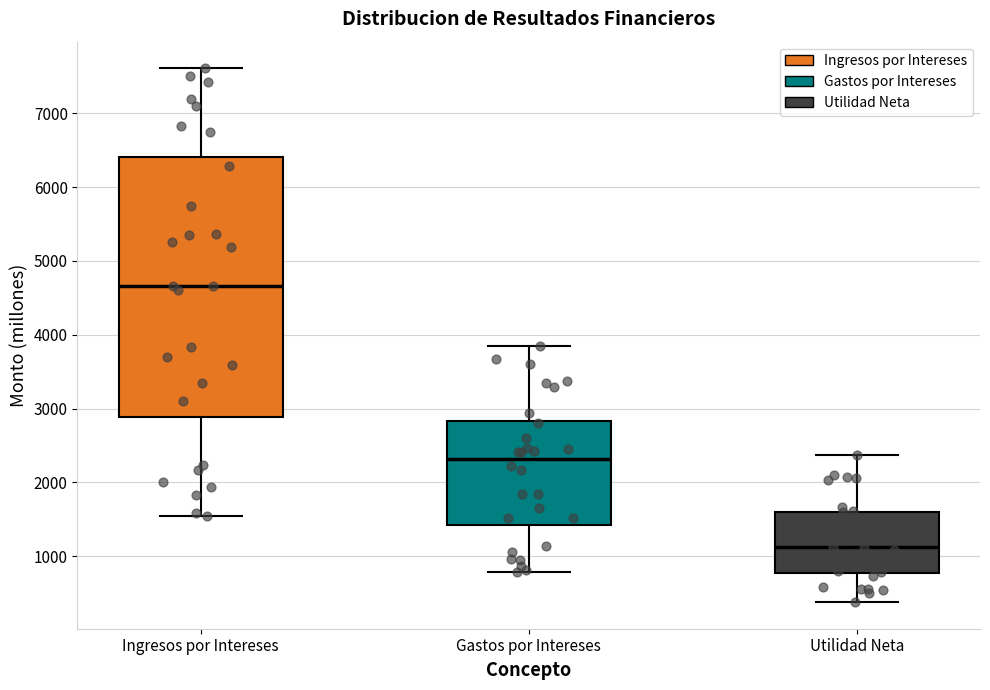

Reading left to right, transcribe this box plot: for each box, give where its median line is, the range the box spans, and where its two whiskers end, as read against the y-axis. The values are not printed on the chart, so give them approximately, as read against the axis.

Ingresos por Intereses: median 4700, box 2900 to 6400, whiskers 1500 to 7600
Gastos por Intereses: median 2300, box 1400 to 2800, whiskers 800 to 3900
Utilidad Neta: median 1100, box 800 to 1600, whiskers 400 to 2400